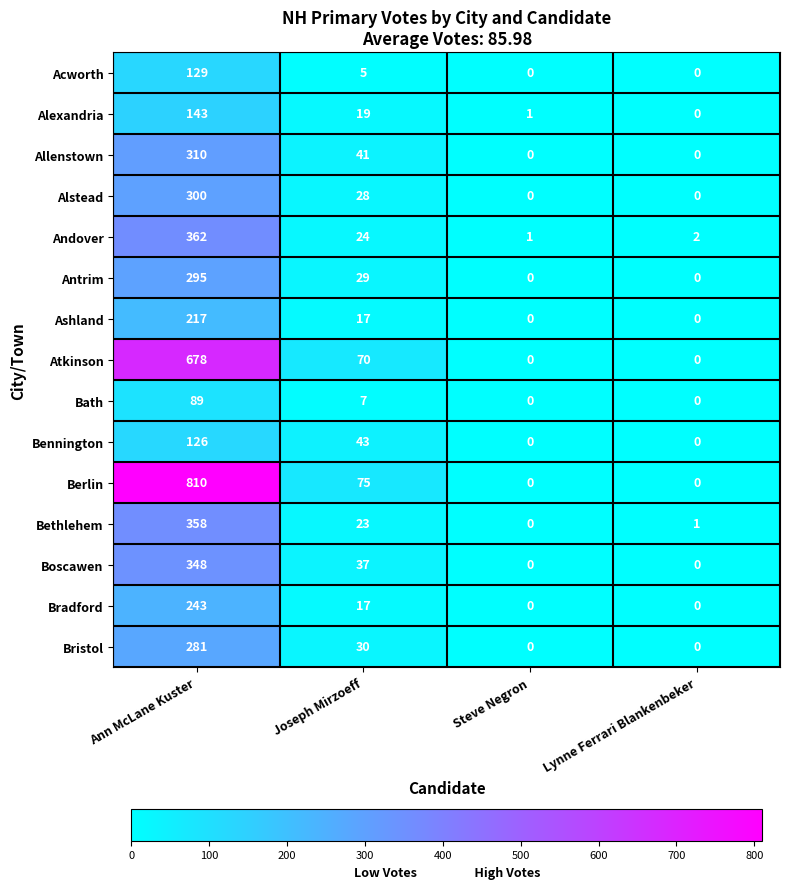

Rank the series by their maximum value, from highest to lowest.

Berlin, Atkinson, Andover, Bethlehem, Boscawen, Allenstown, Alstead, Antrim, Bristol, Bradford, Ashland, Alexandria, Acworth, Bennington, Bath